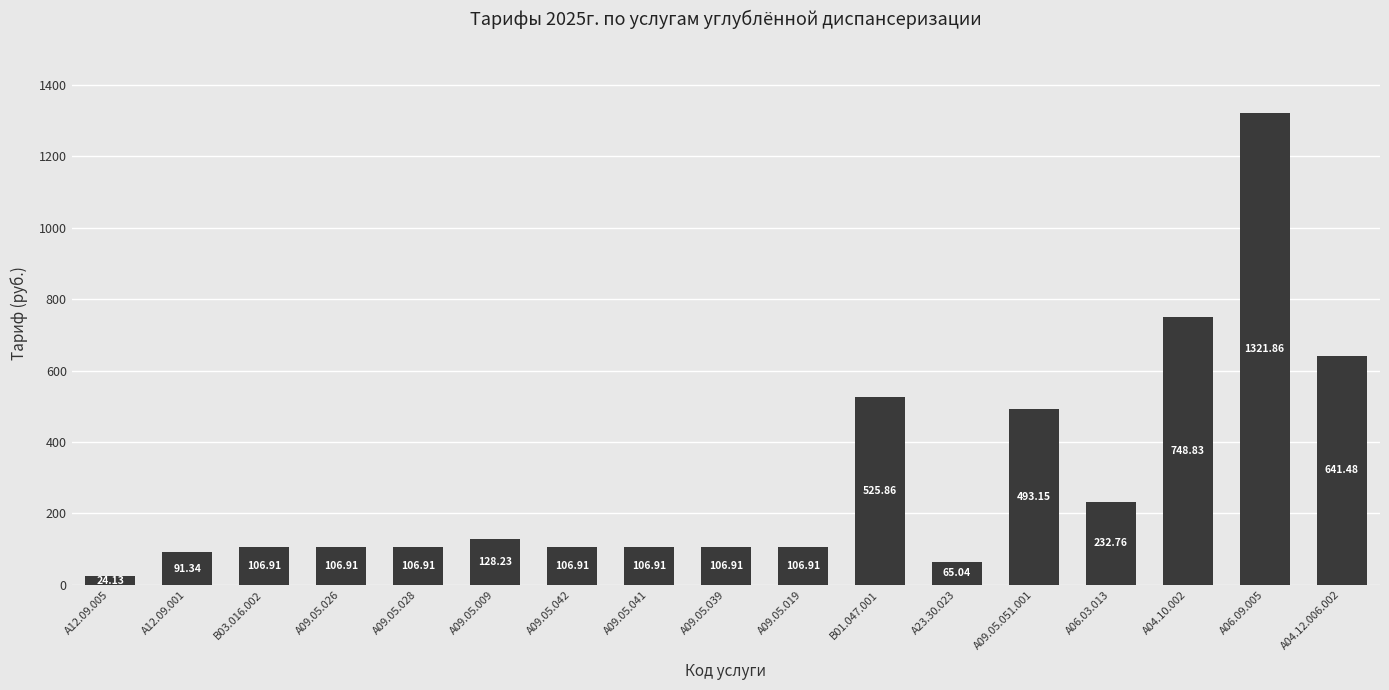

What is the difference between the maximum and second lowest values?

1256.8